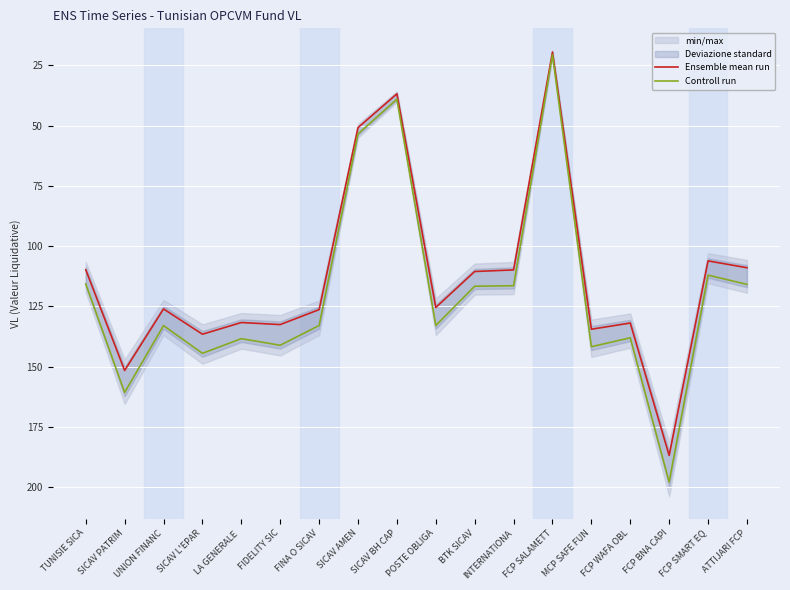

What is the approximate value of Ensemble mean run at TUNISIE SICA?

109.8